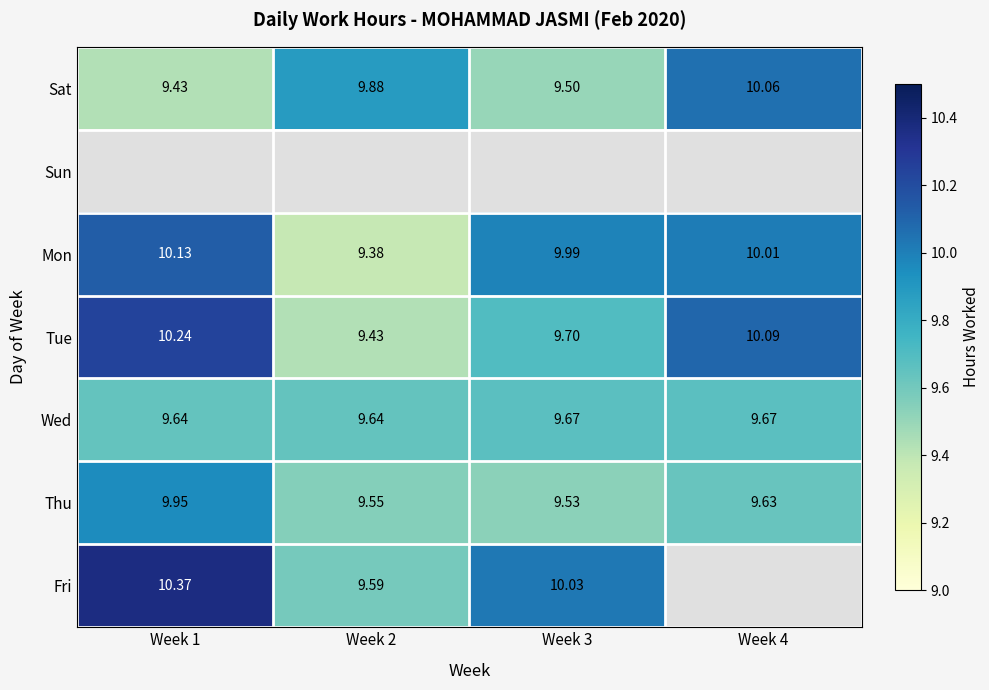

Count the number of categories in the chart.

4